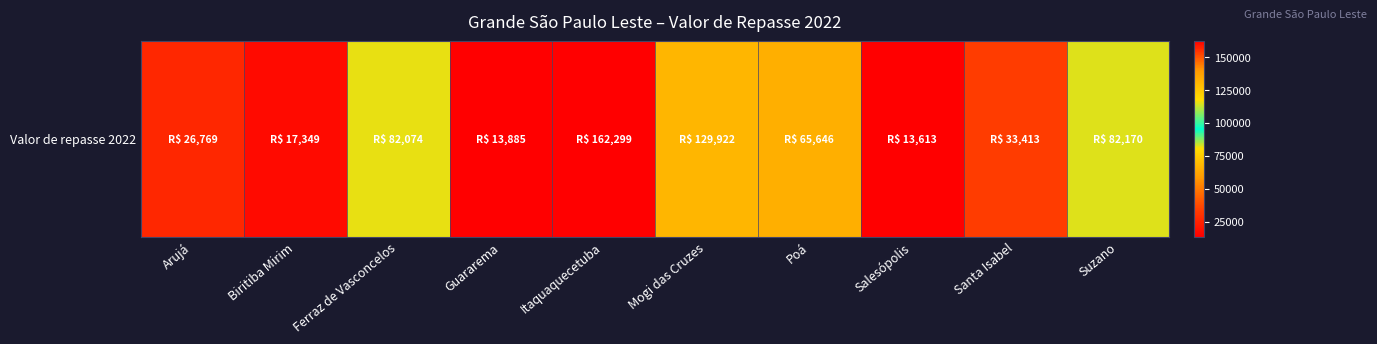

Read the value at Arujá.

26769.0